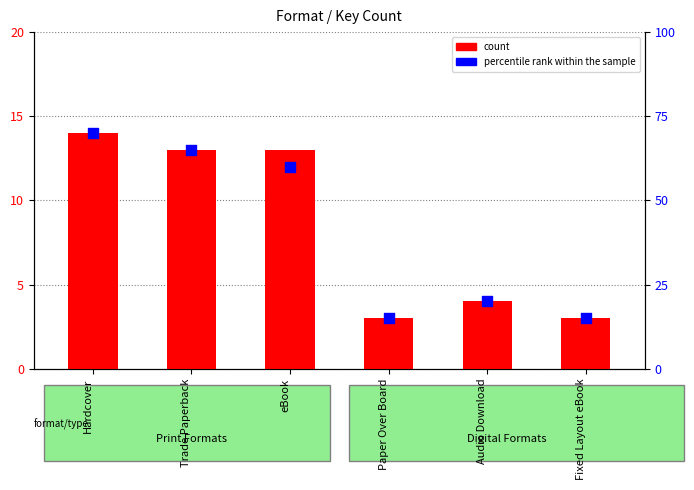

Is the value of count at Trade Paperback greater than the value of percentile rank within the sample at Audio Download?

No